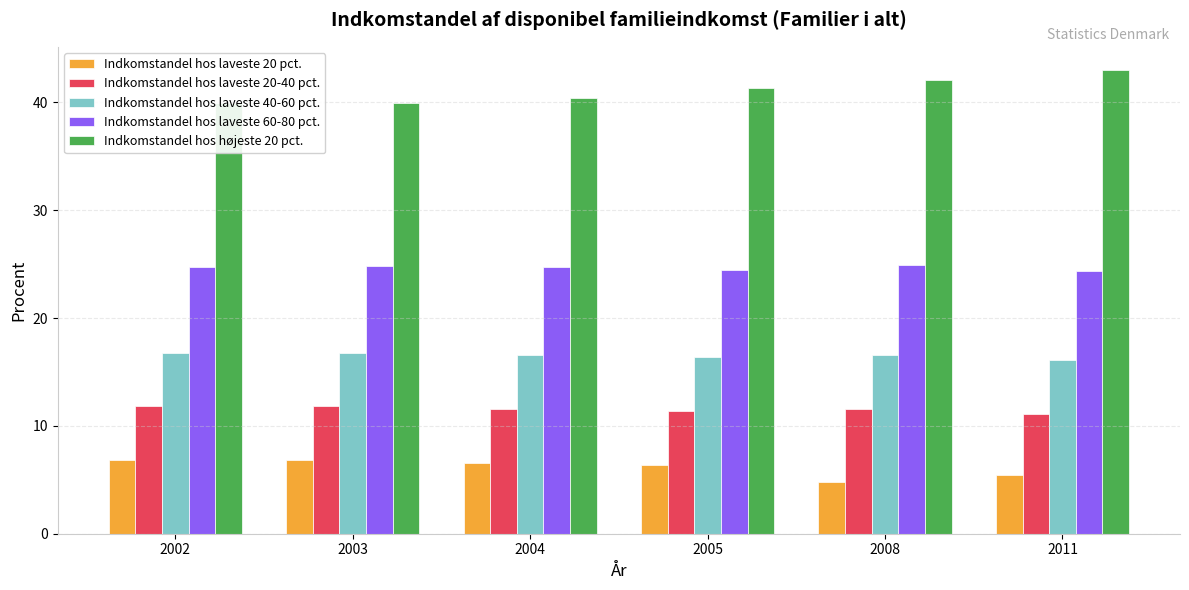

Which series has the largest range (max minus min)?

Indkomstandel hos højeste 20 pct.